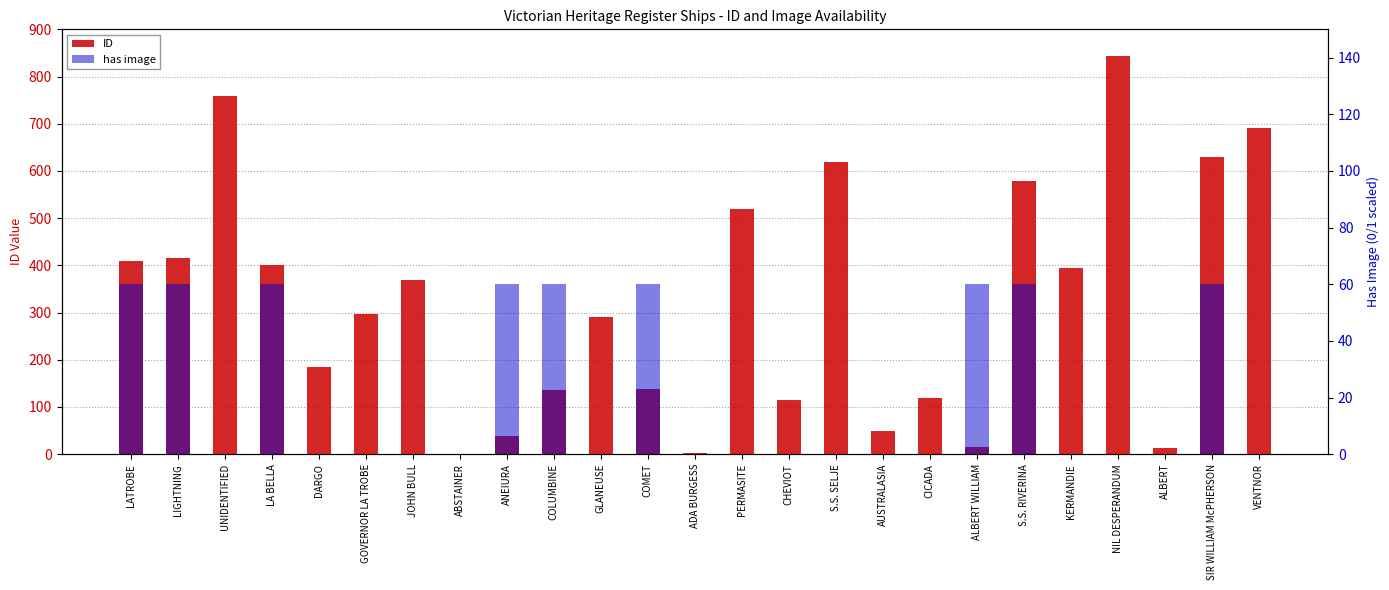

Which label corresponds to the largest value in the chart?

NIL DESPERANDUM